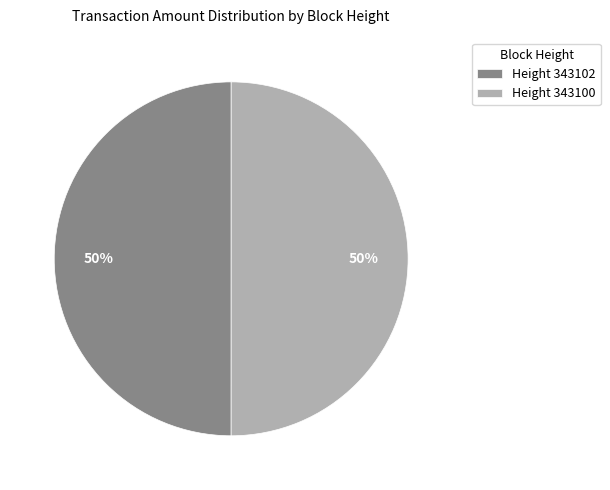

To the nearest percent, what percentage of the pie is Height 343102?

50%